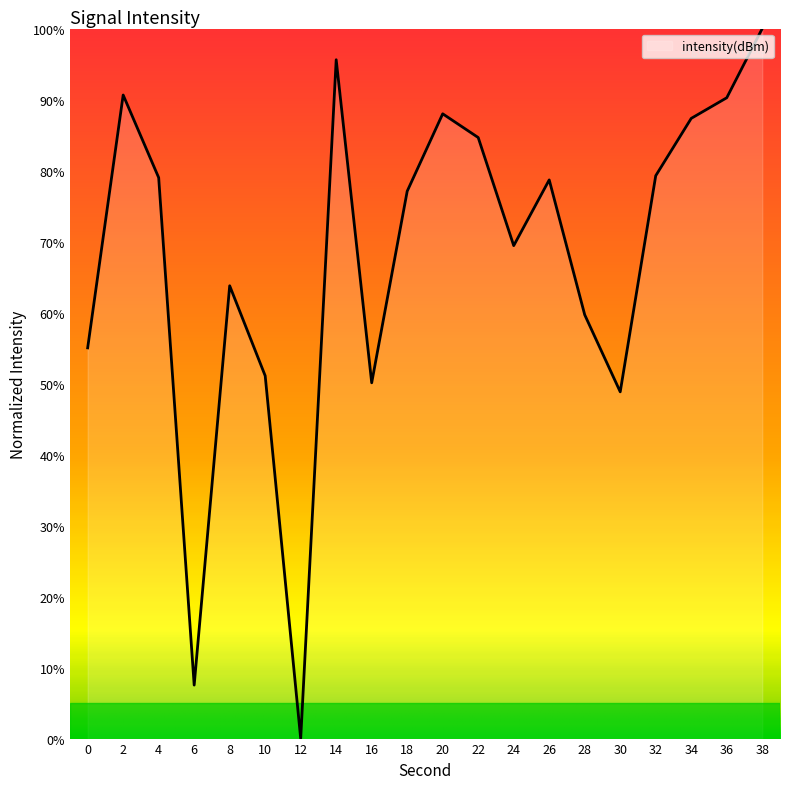

True or false: the data shows 63.8 at 8.

True